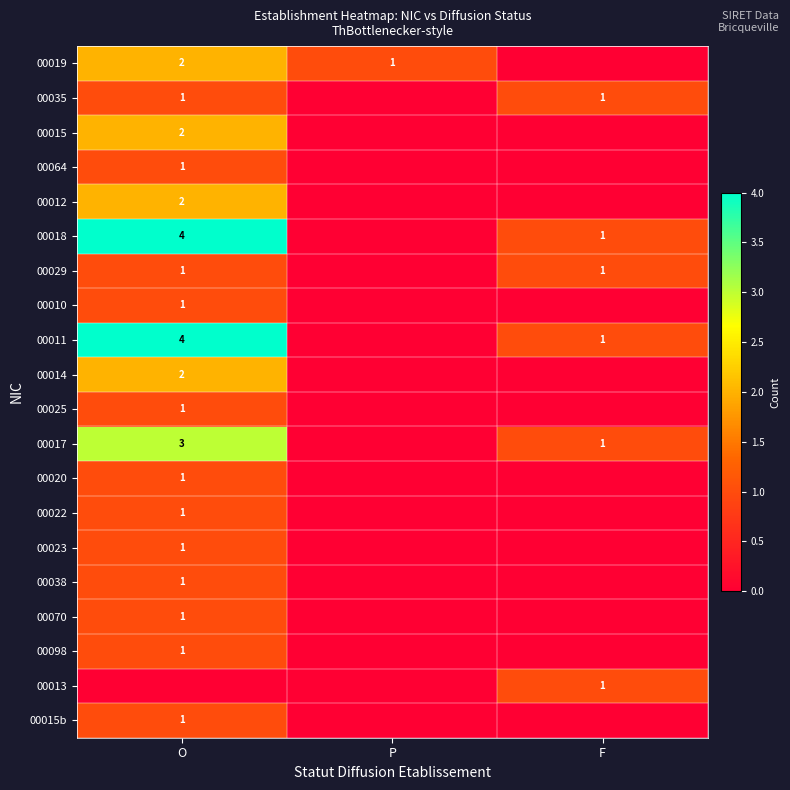

True or false: 00019 has a value of 3 at O.

False